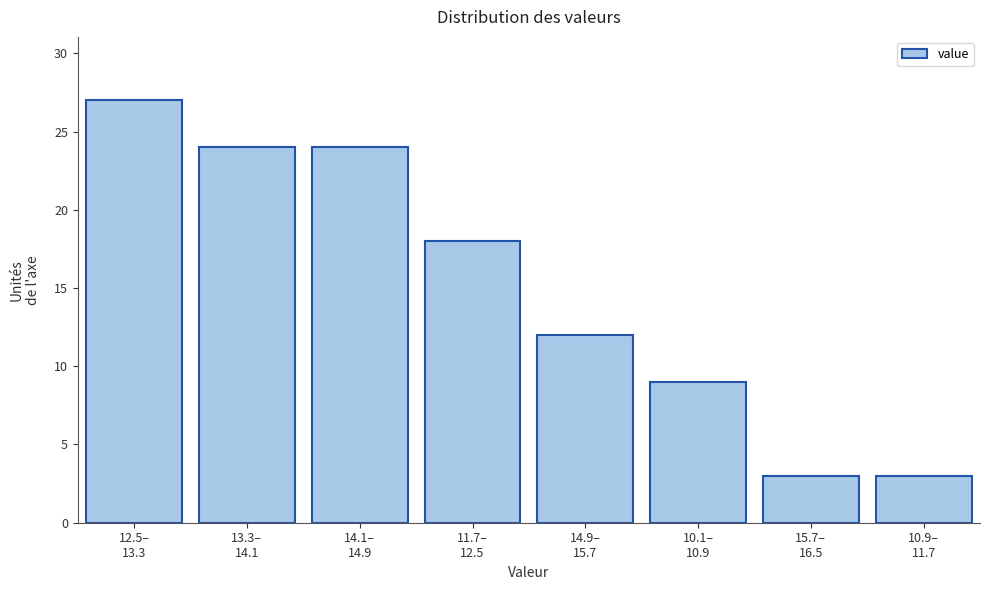

Reading left to right, what are all the values shown in this chart?

27	24	24	18	12	9	3	3